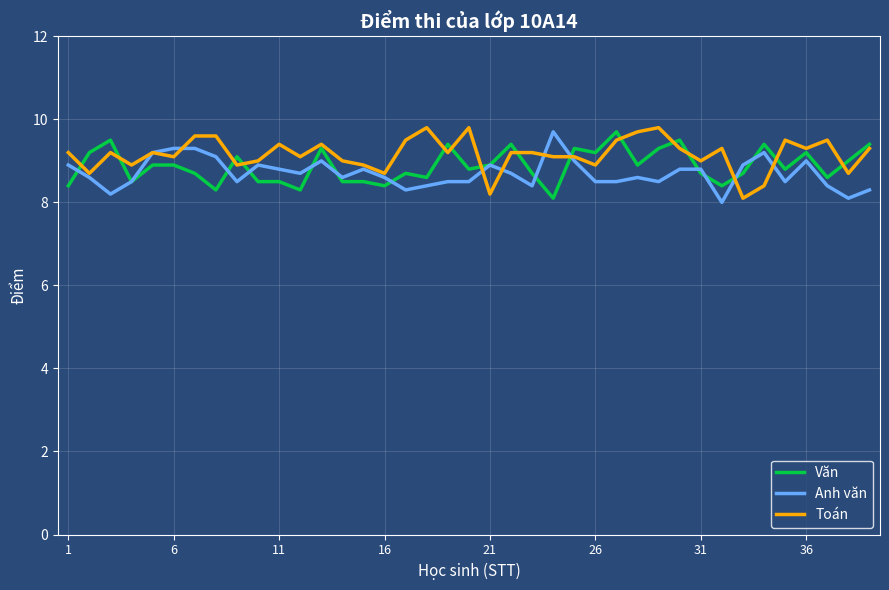

What is the maximum value shown in the chart?

9.8